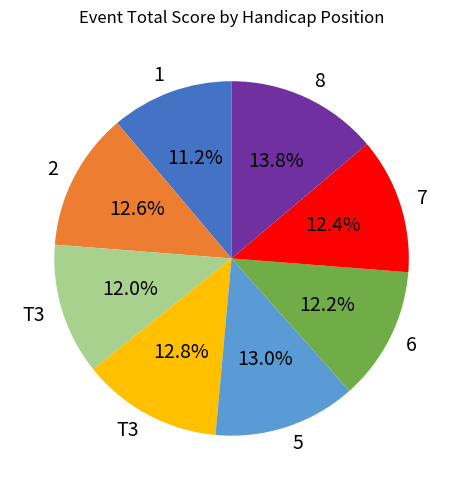

Is there any slice that represents more than half of the pie?

No